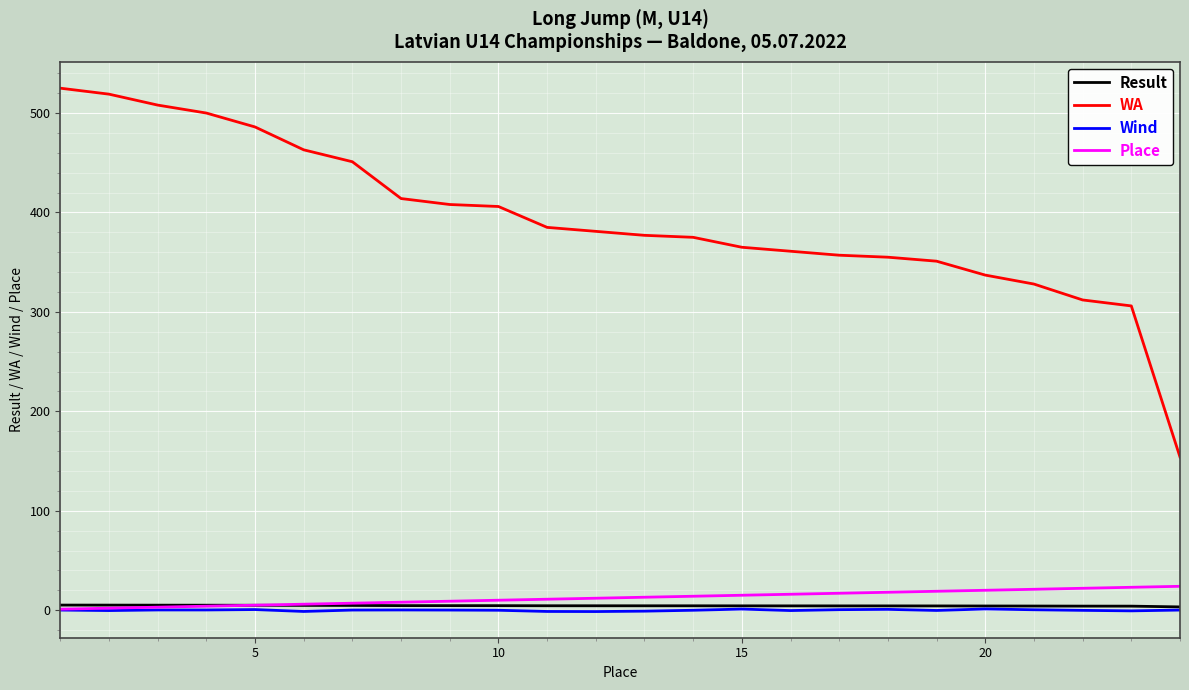

What is the average value of the Place series?

12.5